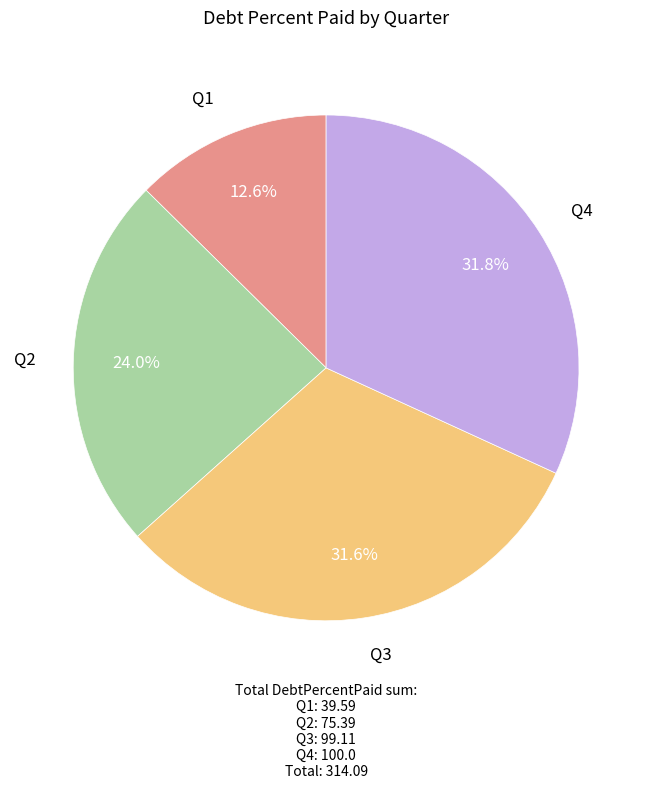

Is there a majority slice in this chart?

No